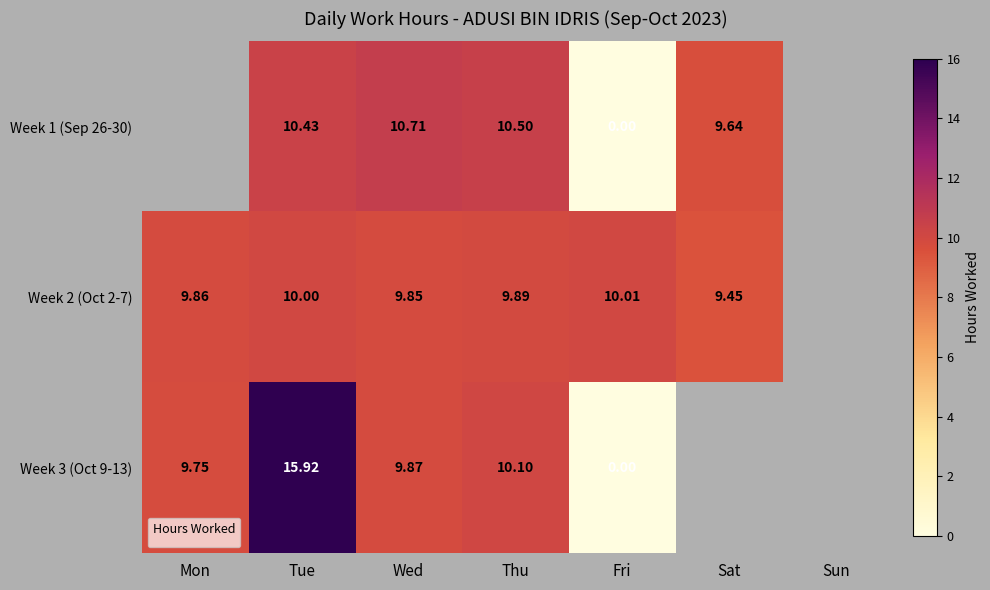

What is the greatest value displayed?

15.9